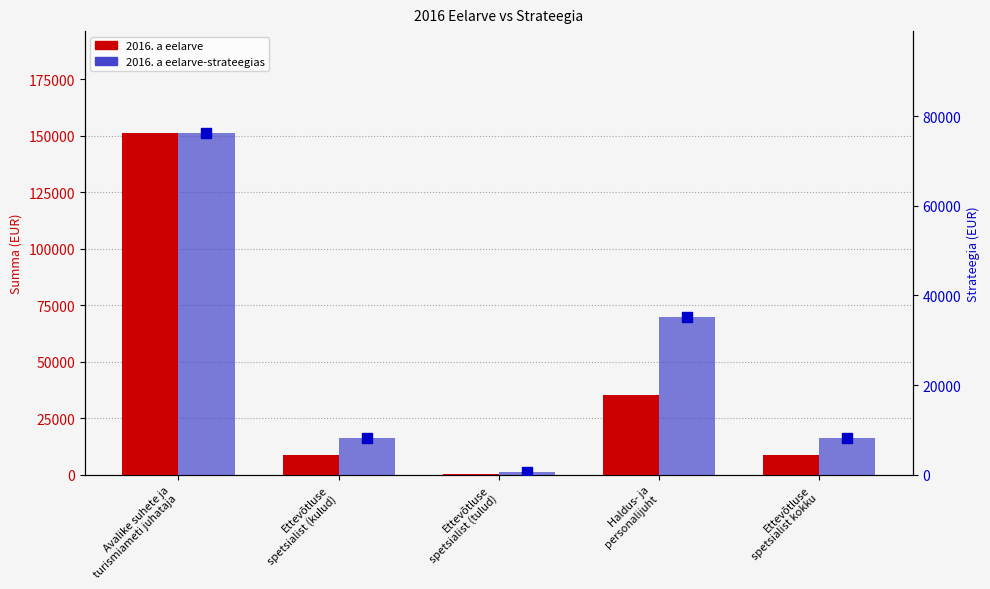

Which series has the widest spread of Y values?

2016. a eelarve